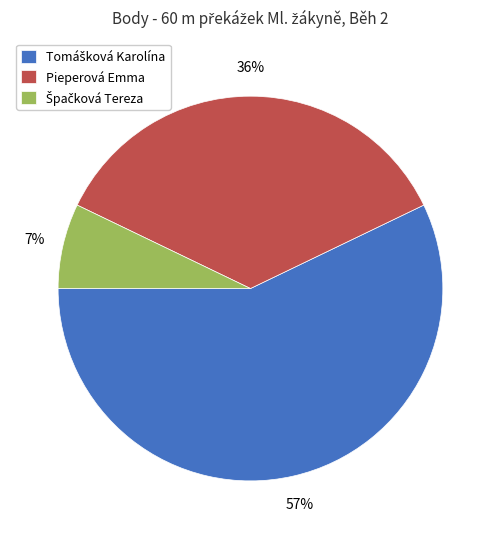

To the nearest percent, what is the difference between the largest and smallest slice percentages?

50%